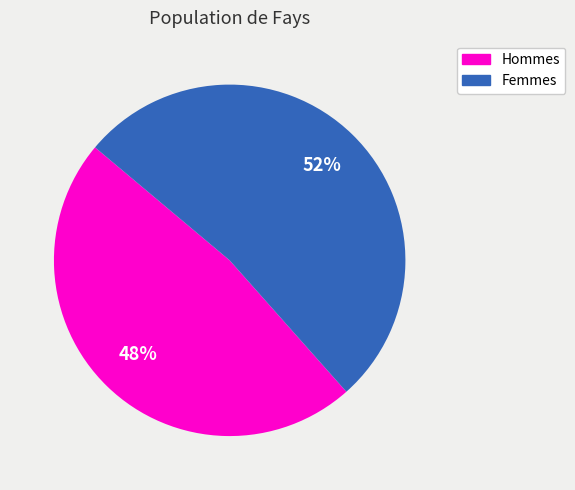

Is there a majority slice in this chart?

Yes